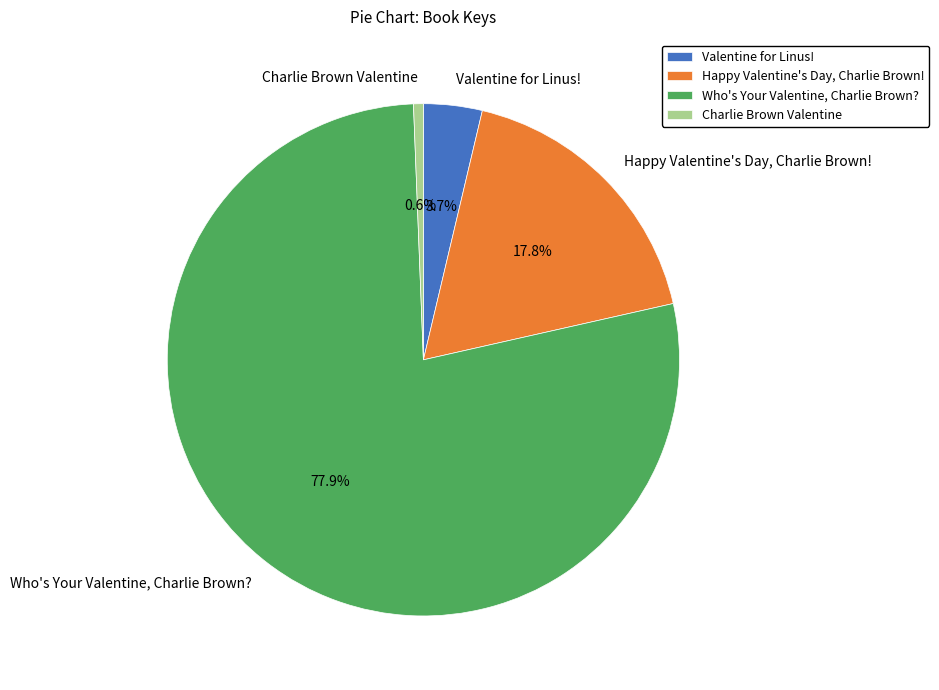

Count the number of slices in the pie.

4